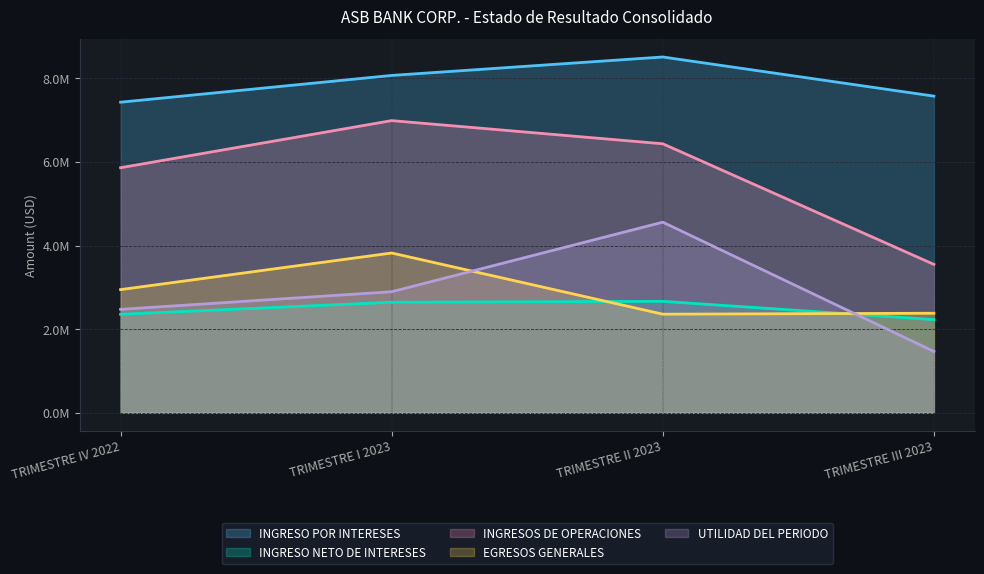

What is the label of the 2nd point from the right?

TRIMESTRE II 2023